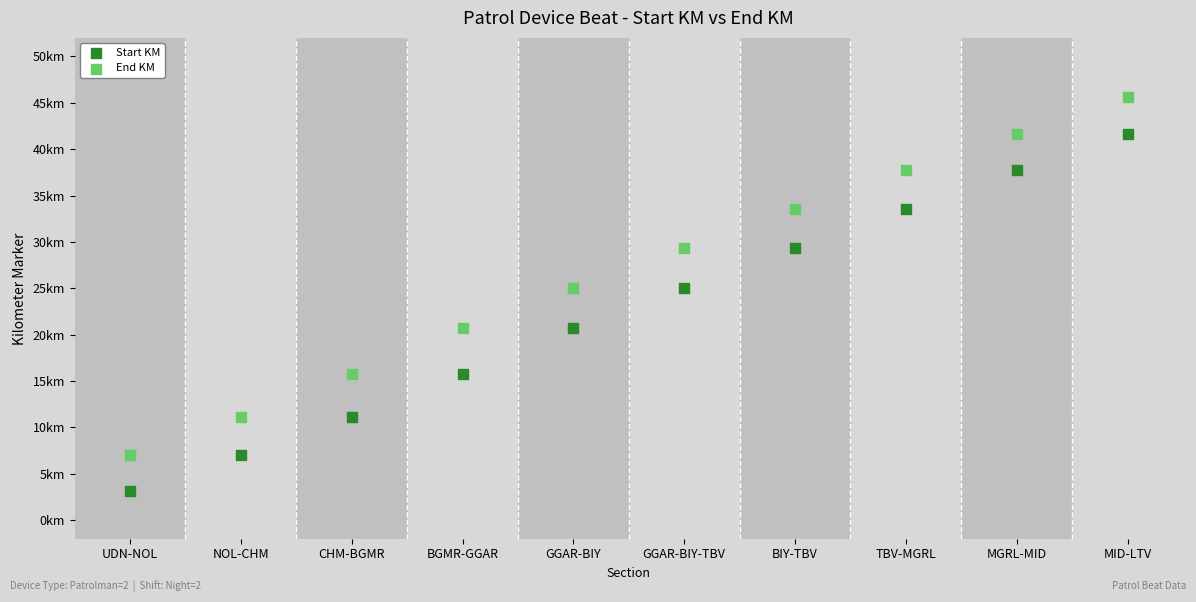

What are all the series names shown in the legend?

Start KM, End KM